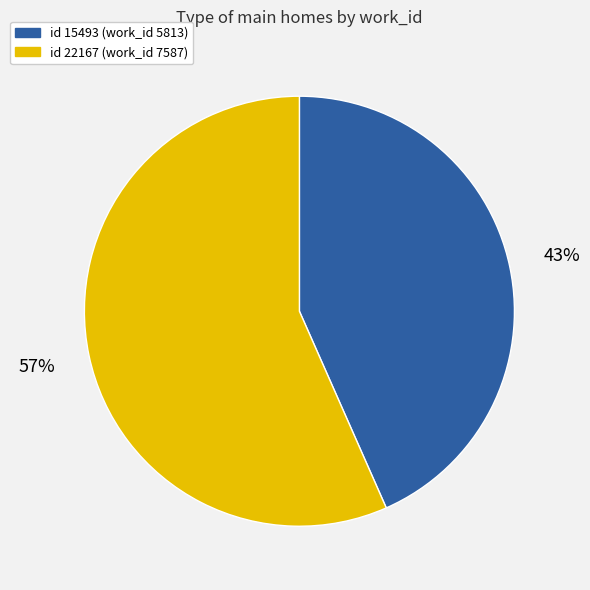

To the nearest percent, what is the average slice percentage?

50%